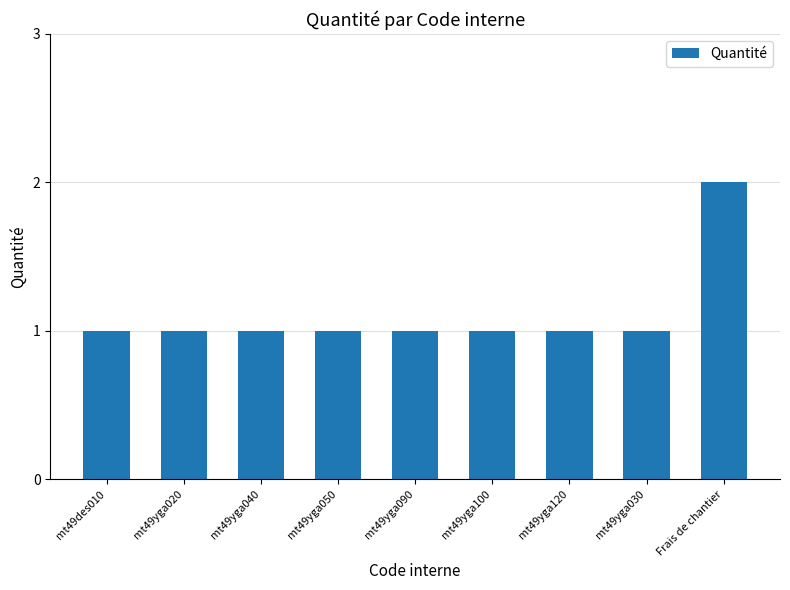

Which has a higher value, Frais de chantier or mt49yga040?

Frais de chantier